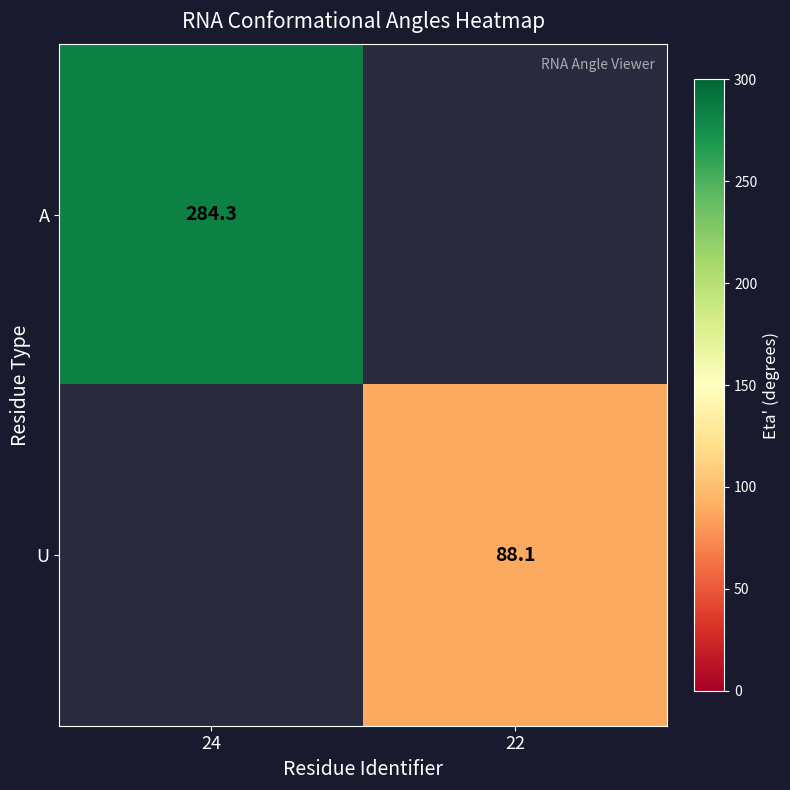

True or false: A has a value of 284.3 at 24.

True